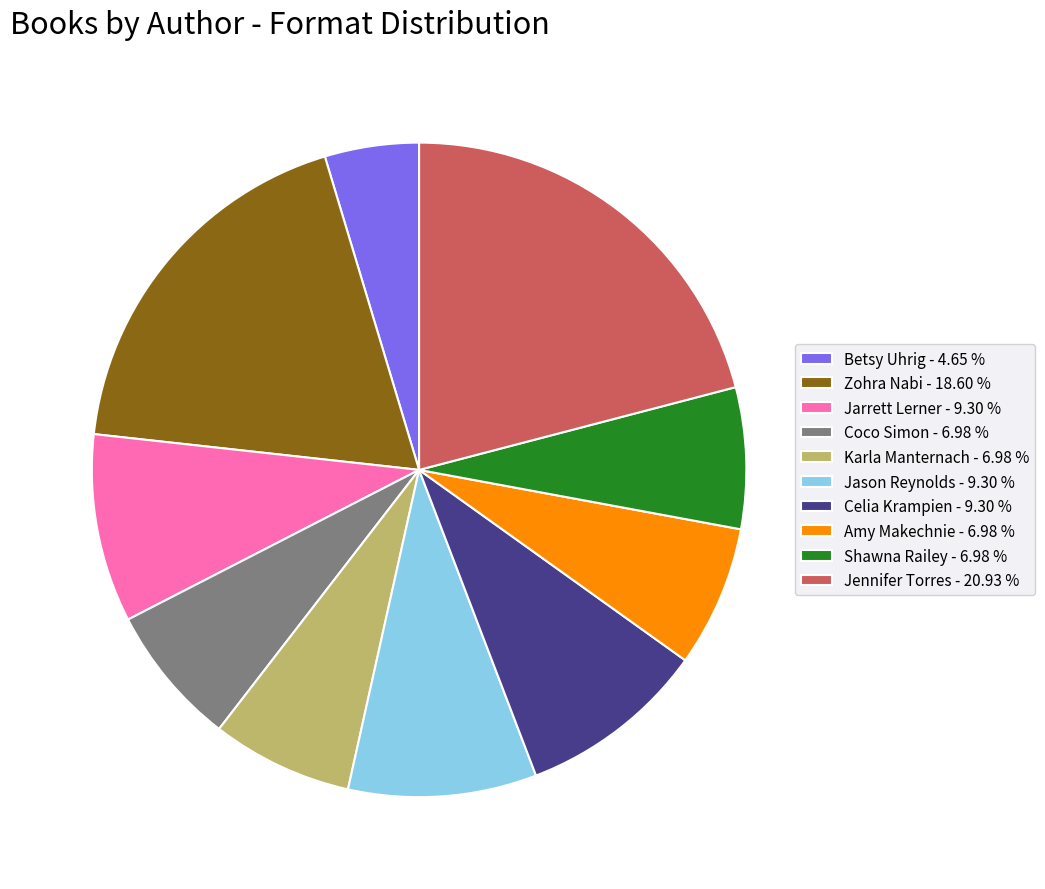

How many segments does this pie chart have?

10